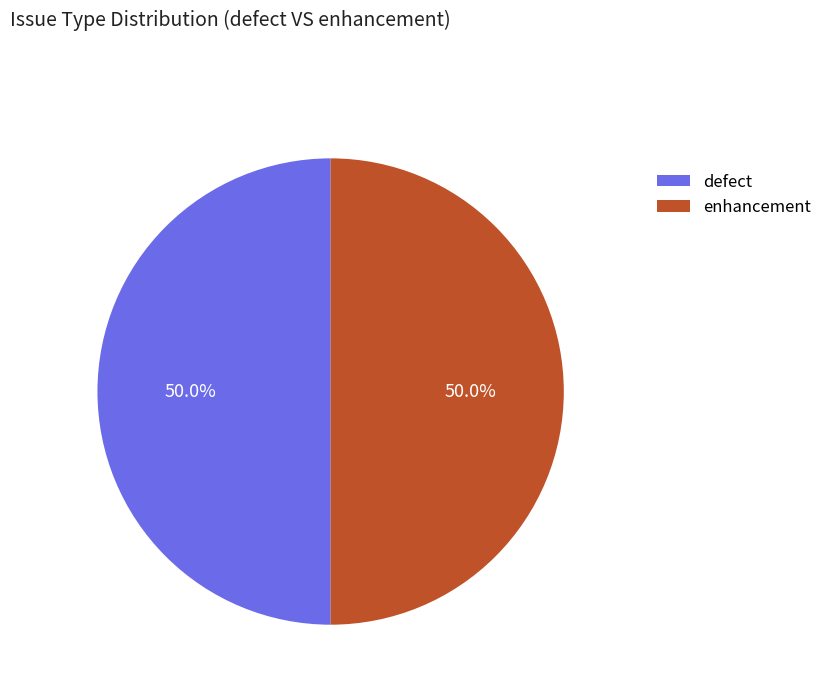

Count the number of slices in the pie.

2